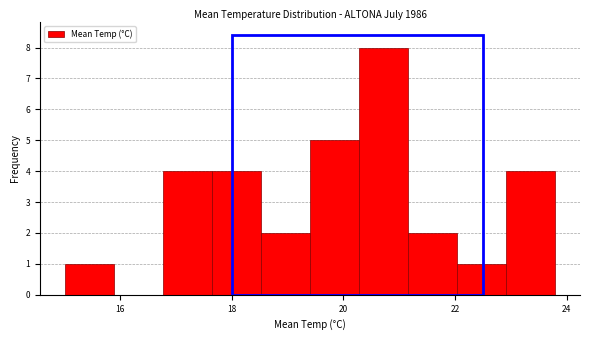

Reading left to right, transcribe this chart: for each bar, give the range it covers on the x-axis and its height. Neither the bar edges nor the heights are printed on the chart, so give them approximately, as read against the axes.

15.00 to 15.88: 1
15.88 to 16.76: 0
16.76 to 17.64: 4
17.64 to 18.52: 4
18.52 to 19.40: 2
19.40 to 20.28: 5
20.28 to 21.16: 8
21.16 to 22.04: 2
22.04 to 22.92: 1
22.92 to 23.80: 4